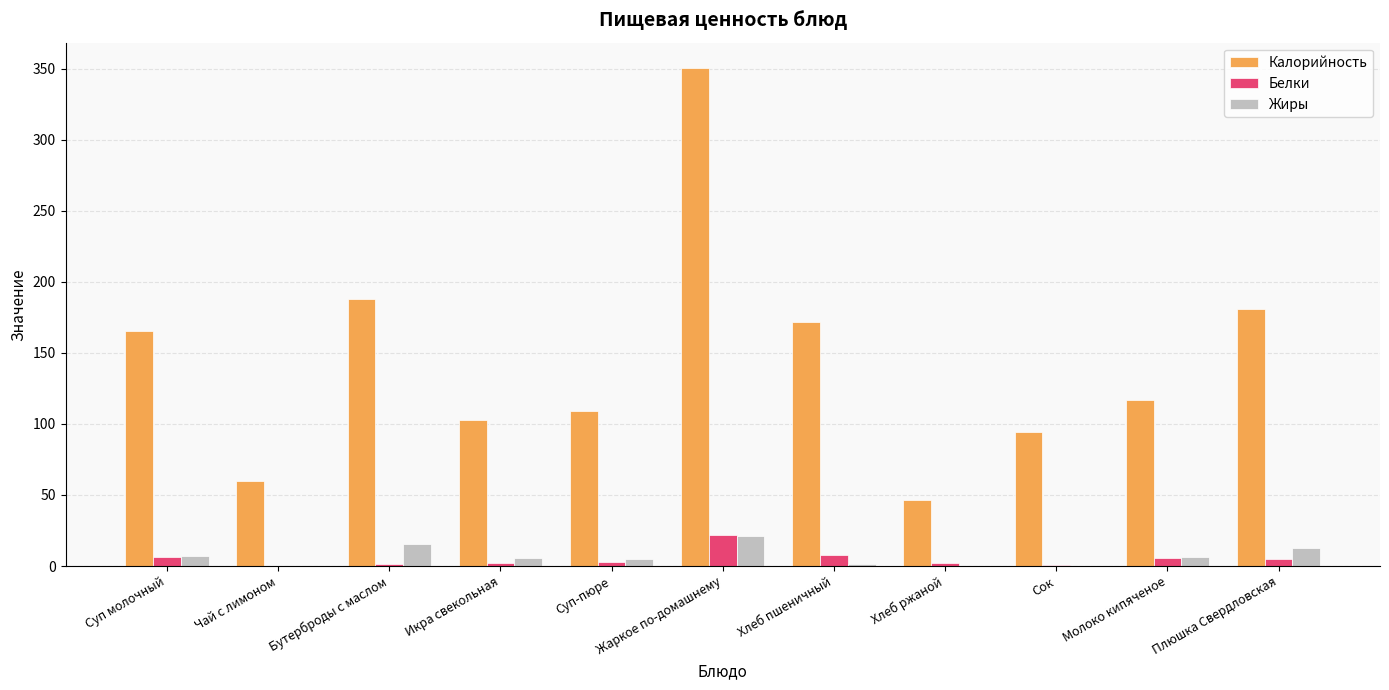

Between Суп молочный and Плюшка Свердловская, which series saw the biggest shift?

Калорийность